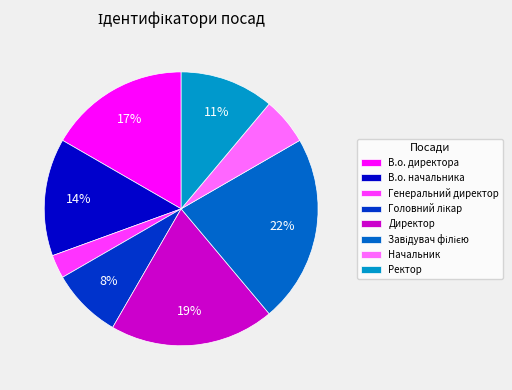

Which slice is the smallest?

Генеральний директор